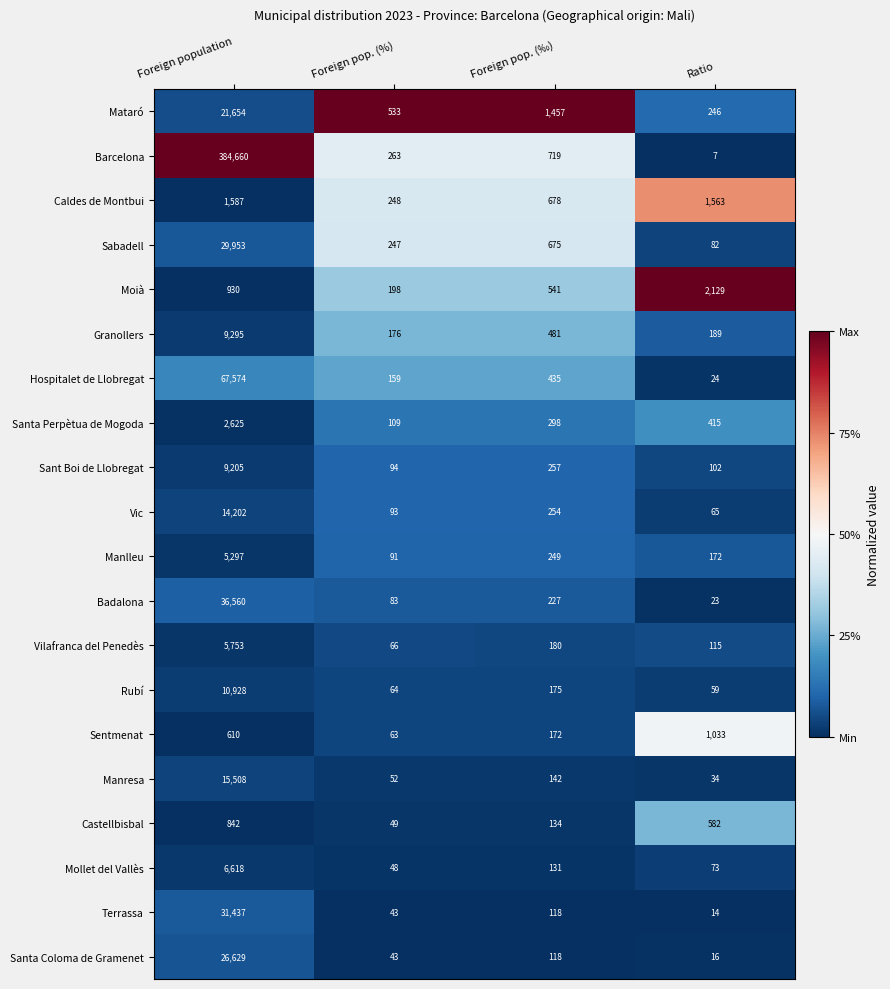

What is the smallest value displayed?

7